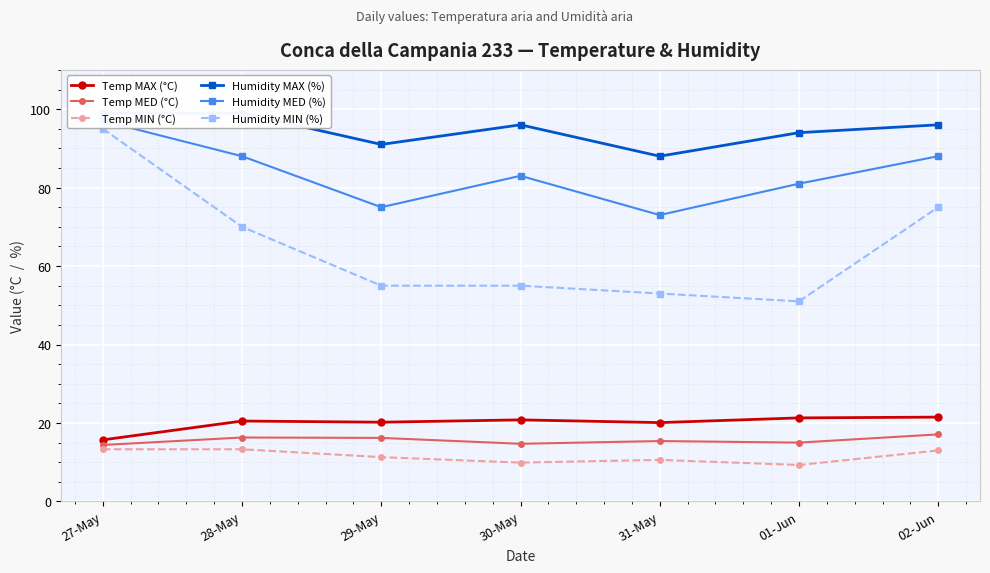

Where does the Temp MIN (°C) series first go above 11?

27-May